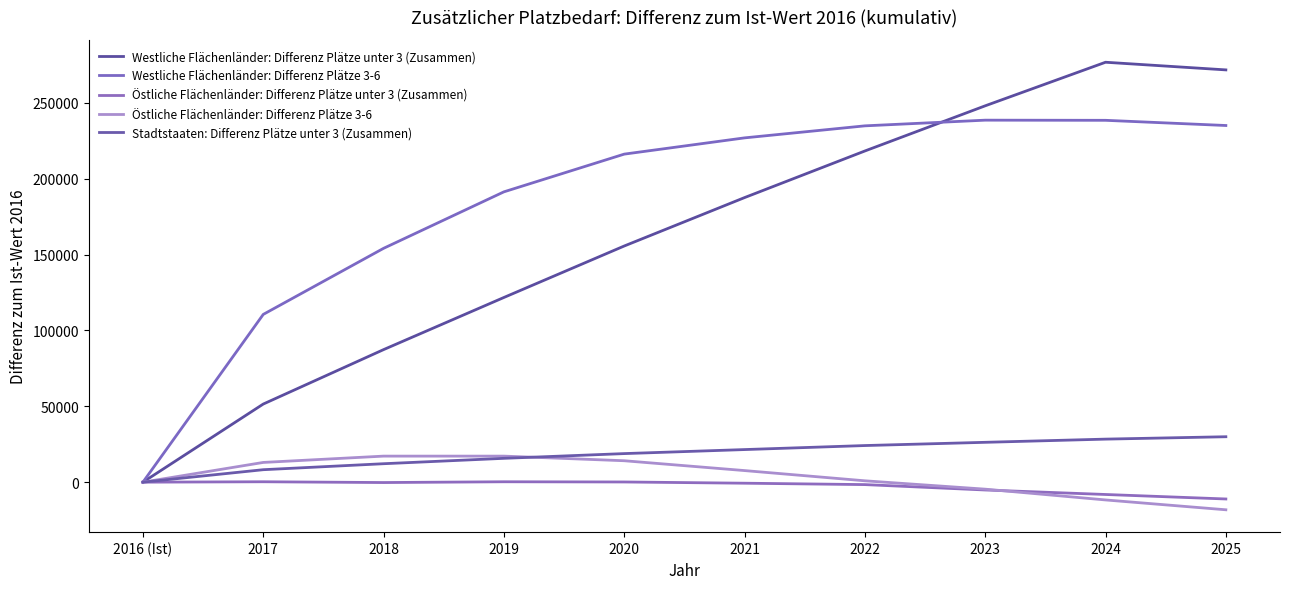

Is it true that Stadtstaaten: Differenz Plätze unter 3 (Zusammen) equals 12160 at 2018?

True